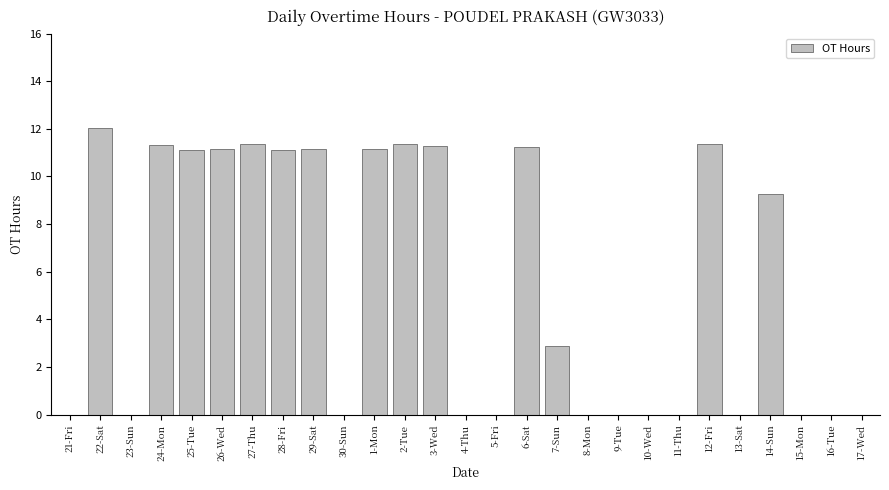

How many values exceed 2?

14